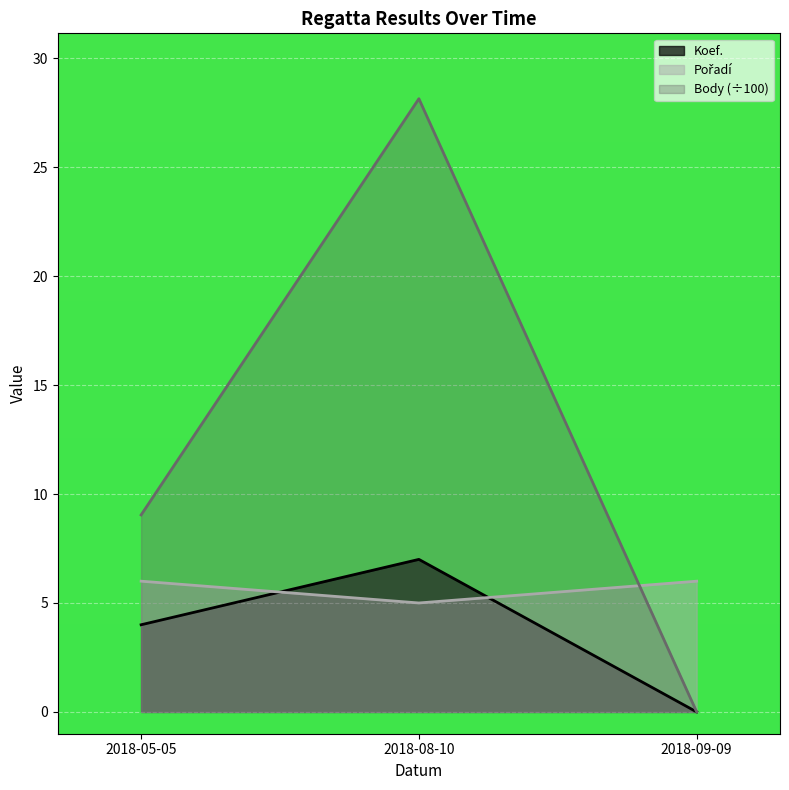

Where does the Body series first go above 9?

2018-05-05